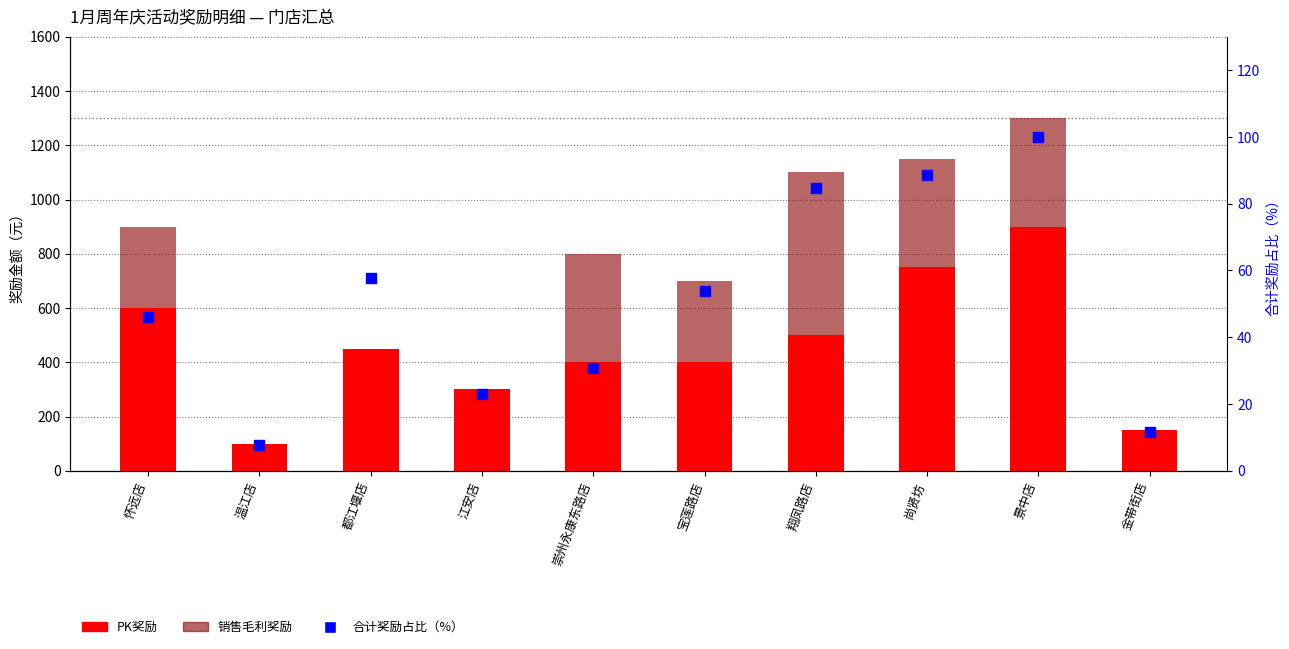

What is the total value across all series at 江安店?

323.1